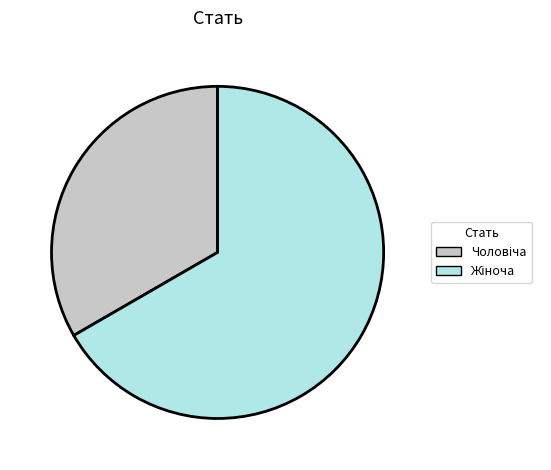

How many segments does this pie chart have?

2